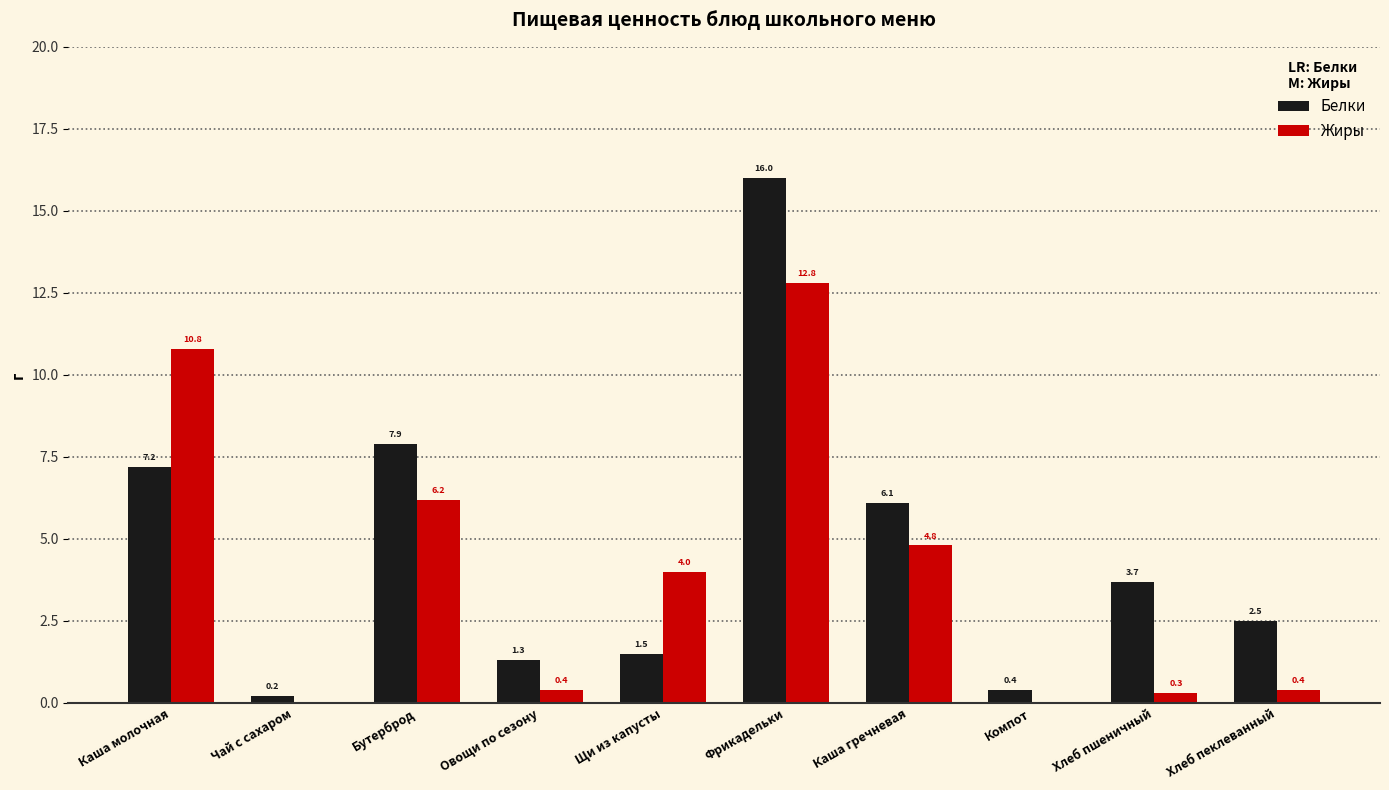

At which label does Белки first exceed 3?

Каша молочная